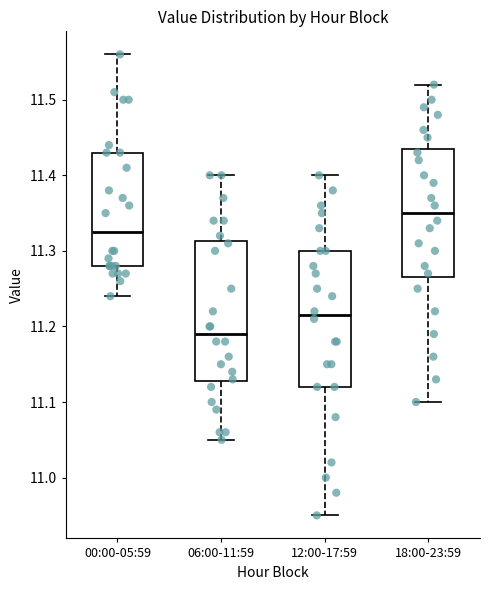

Where does the upper whisker of the box for 12:00-17:59 end on the y-axis? The values are not printed on the chart, so give them approximately, as read against the axis.

11.40